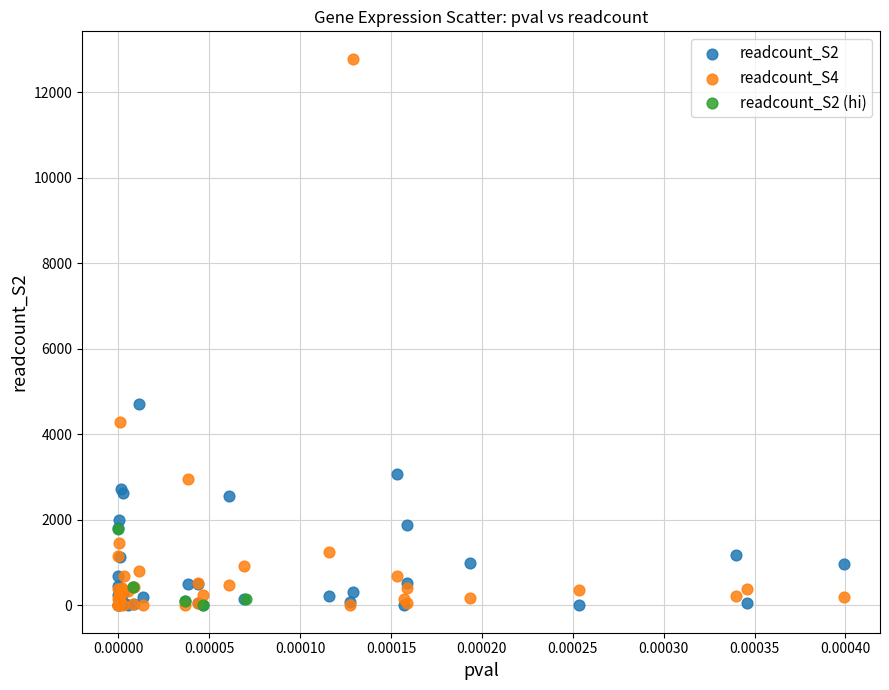

Which series contains the highest Y value?

readcount_S4